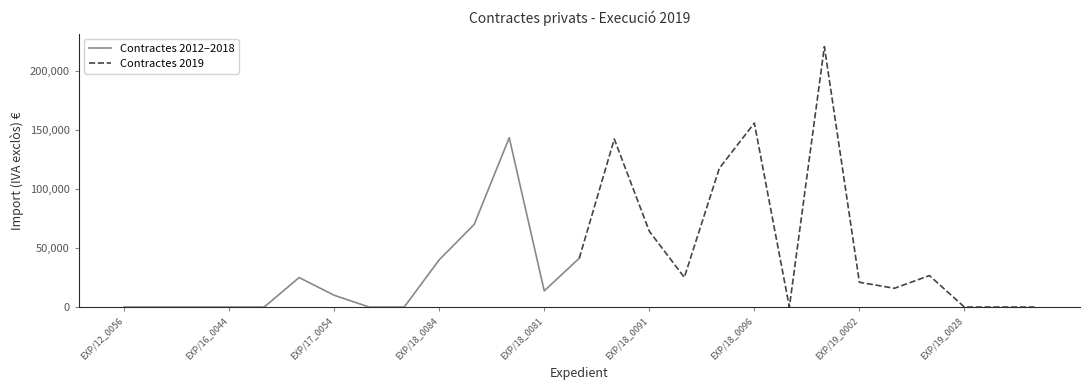

What is the highest value of the Contractes 2012–2018 series?

143394.3